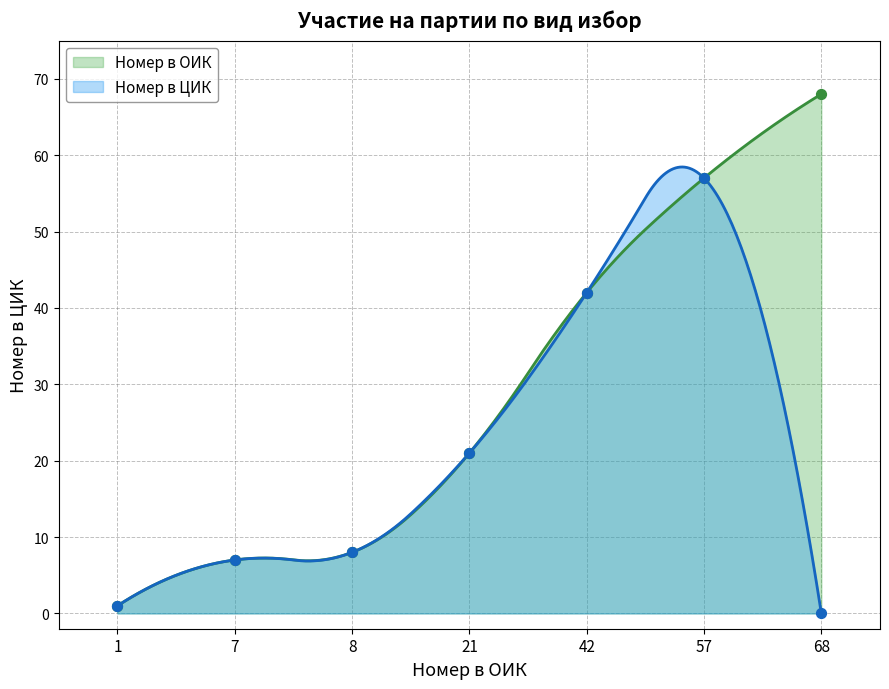

What is the total value across all series at 68?

68